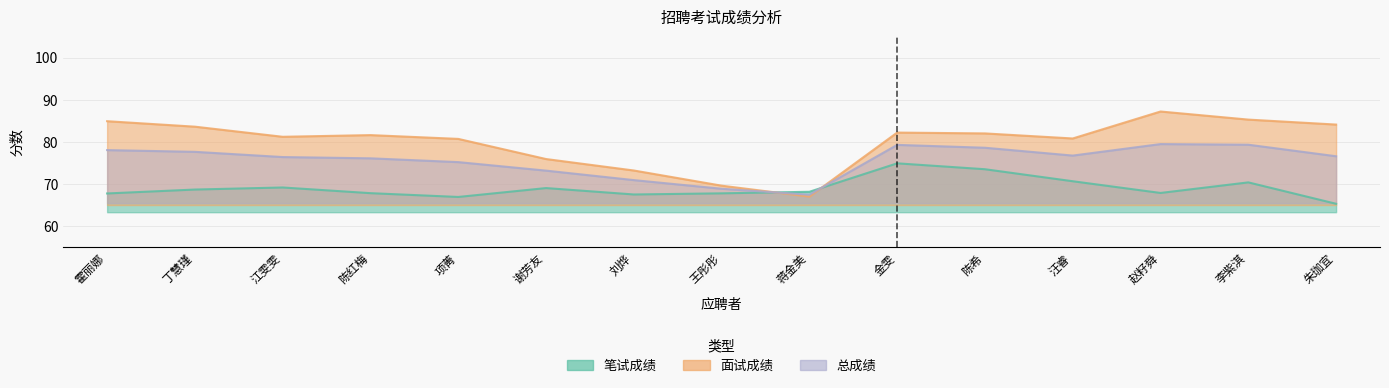

What is the maximum value shown in the chart?

87.2